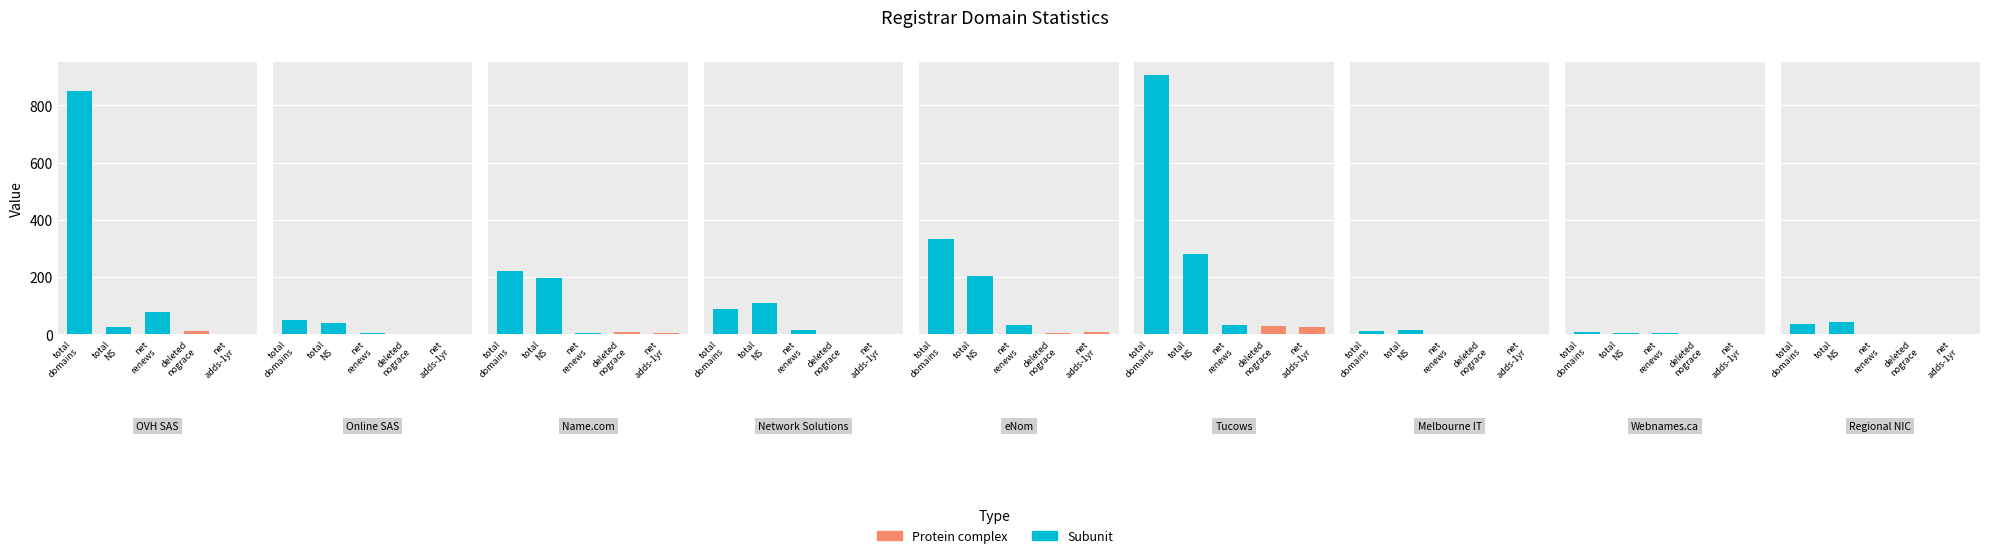

What is the sum of the deleted-domains-nograce values at 0 and 5?

40